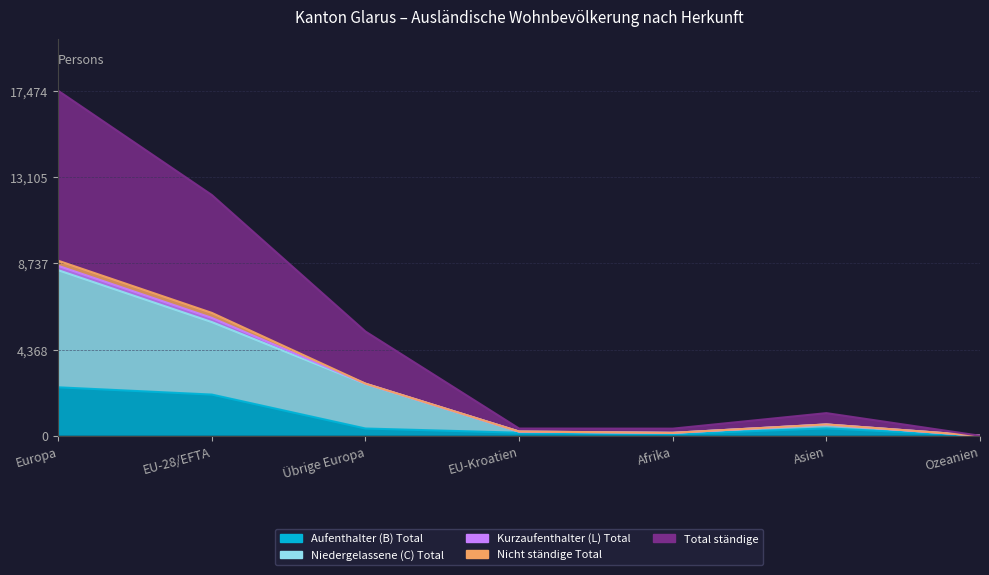

Where does the Aufenthalter (B) Total series first go above 368?

Europa